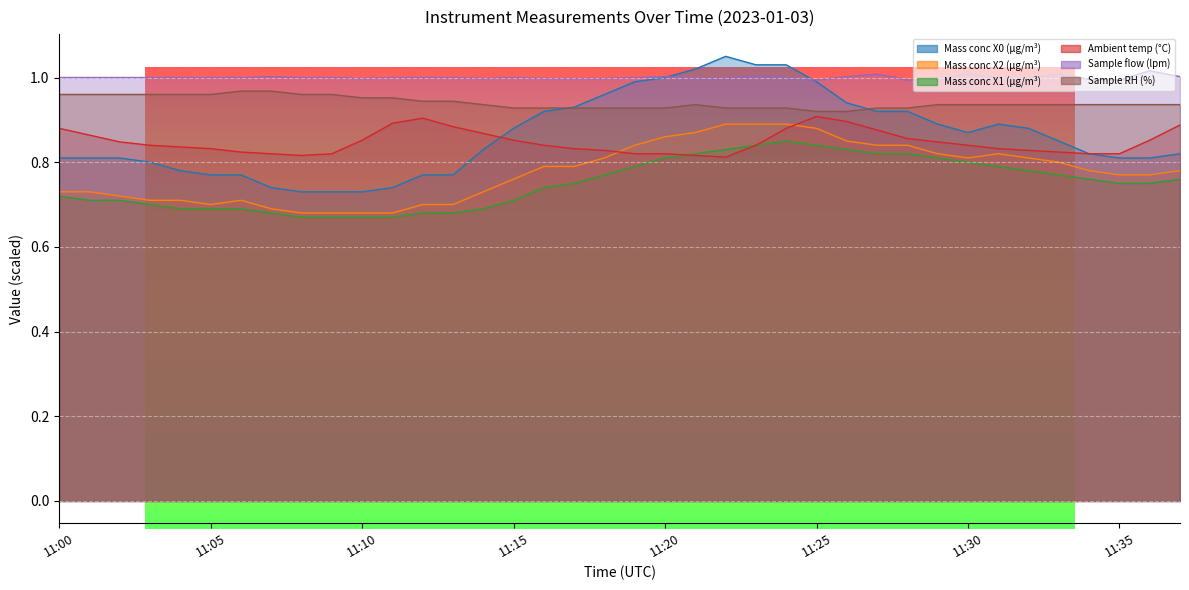

List the labels in order of Sample flow (lpm) value, largest first.

11:36, 11:30, 11:27, 11:33, 11:23, 11:07, 11:20, 11:26, 11:37, 11:00, 11:01, 11:02, 11:03, 11:04, 11:05, 11:06, 11:08, 11:09, 11:11, 11:12, 11:13, 11:15, 11:19, 11:24, 11:10, 11:14, 11:16, 11:17, 11:18, 11:21, 11:22, 11:31, 11:32, 11:29, 11:34, 11:25, 11:28, 11:35